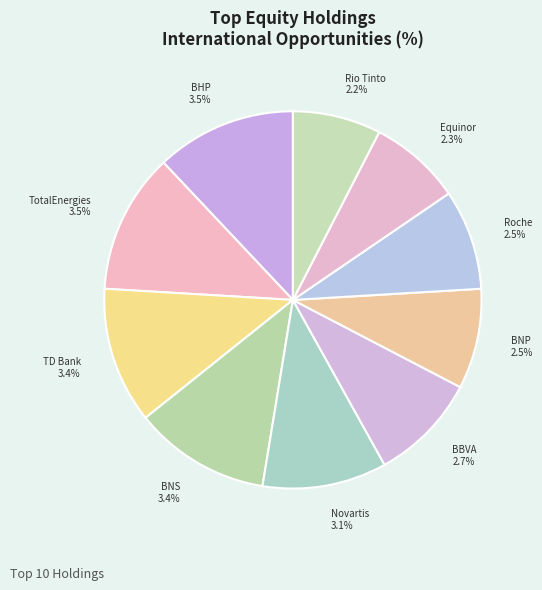

Is it true that TotalEnergies SE is 1% of the pie?

False